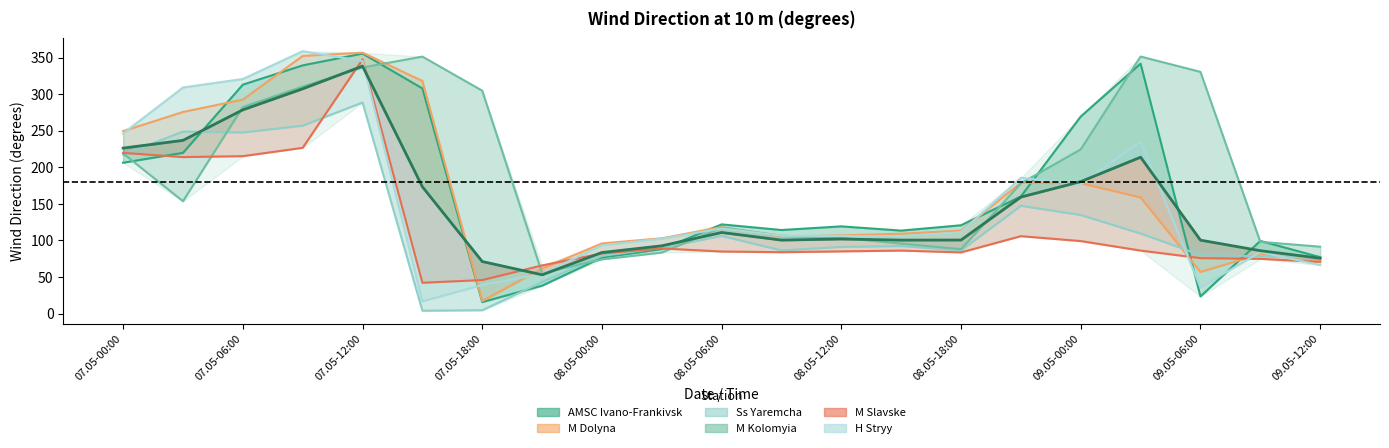

What is the label of the 5th point from the left?

07.05-12:00